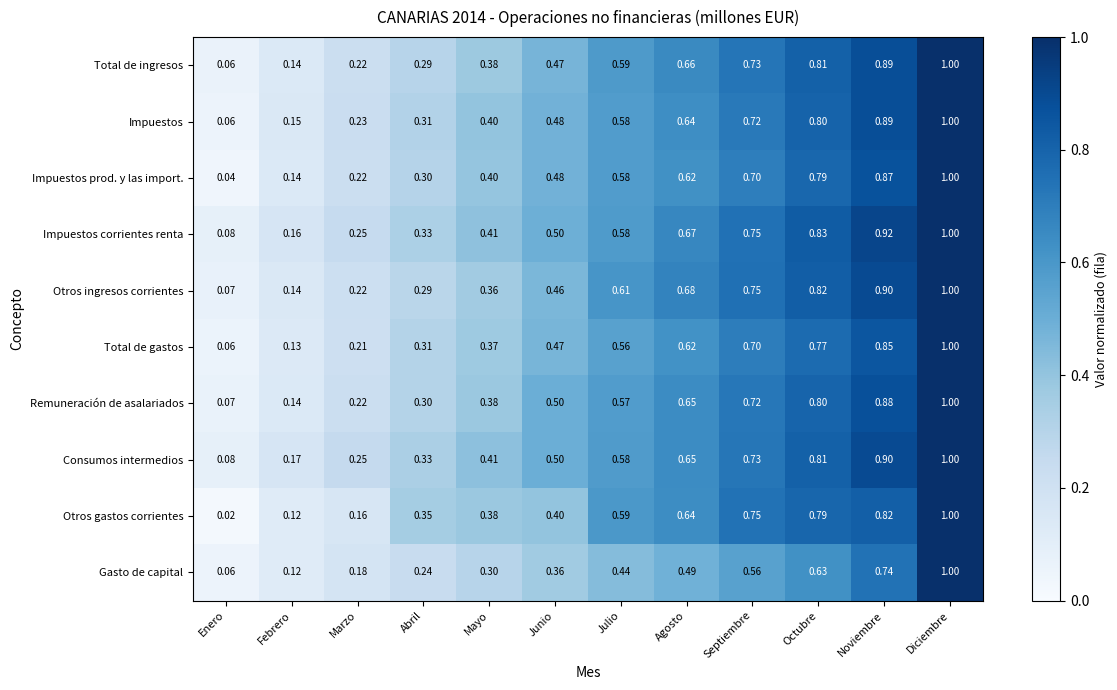

At which label is Total de ingresos closest to 0?

Enero